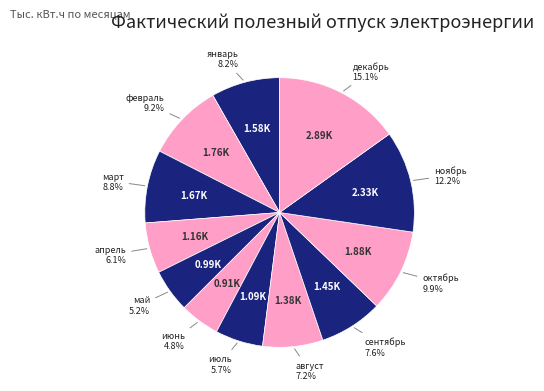

Which slice is the largest?

декабрь